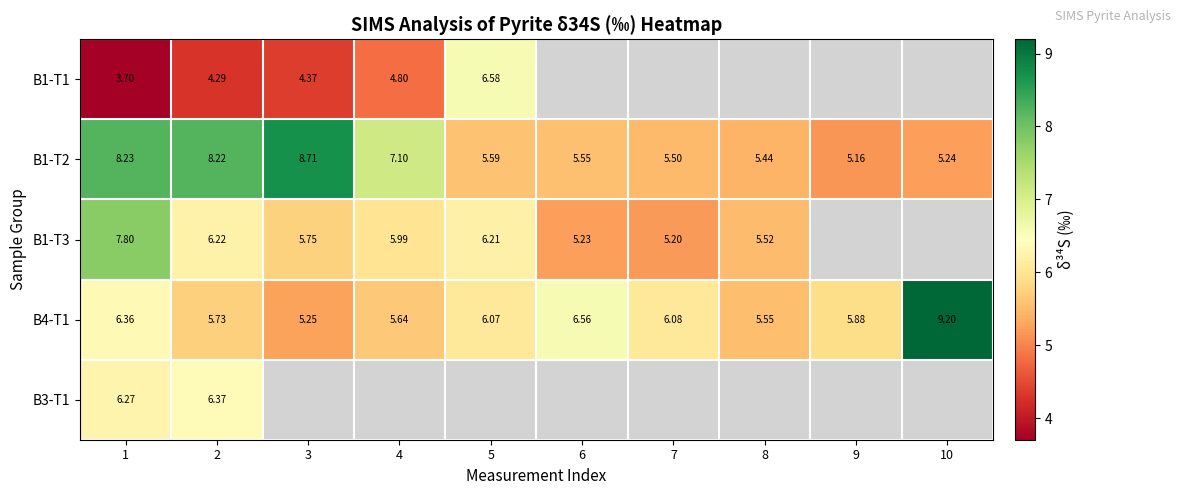

What is the sum of the B4-T1 values at 3 and 10?

14.4